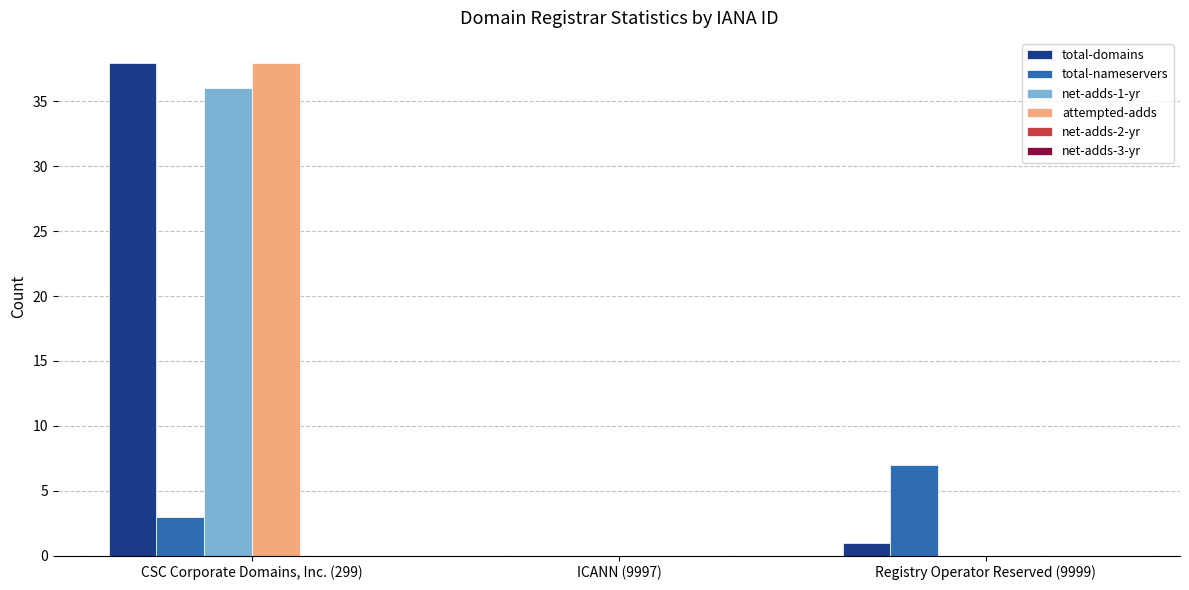

At which category is the sum across all series the highest?

CSC Corporate Domains, Inc. (299)